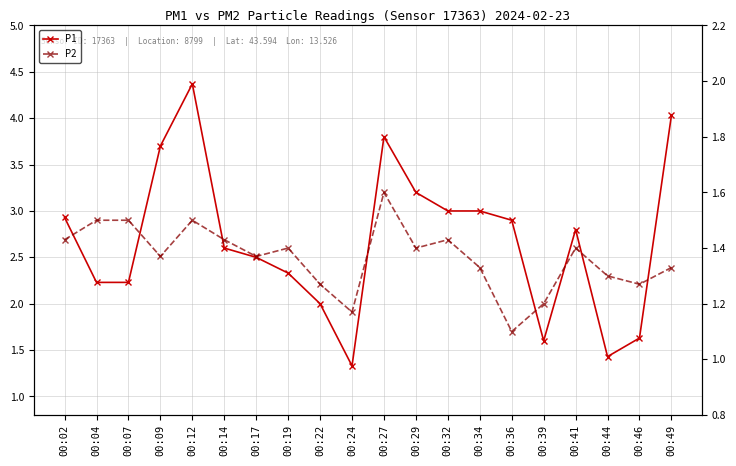

What is the total value across all series at 00:44?

2.7